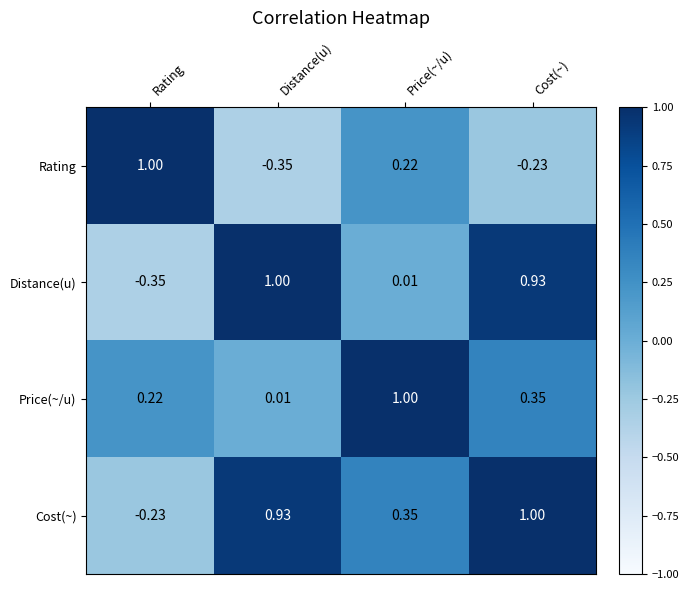

Is the value of Price(~/u) at Distance(u) greater than the value of Distance(u) at Rating?

Yes